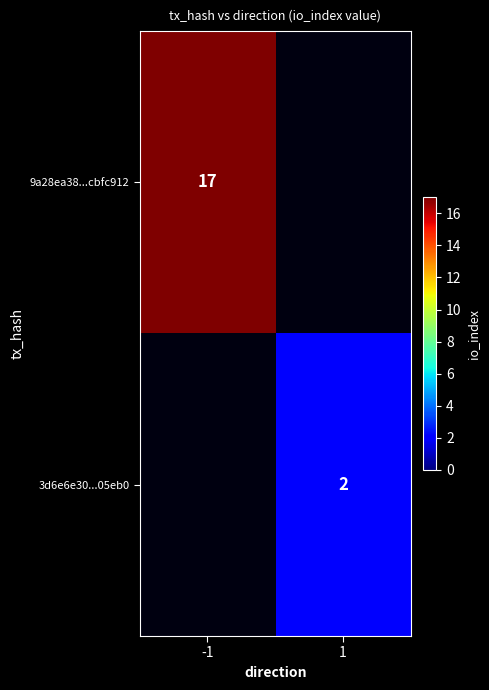

True or false: 3d6e6e30...05eb0 has a value of 2 at 1.

True